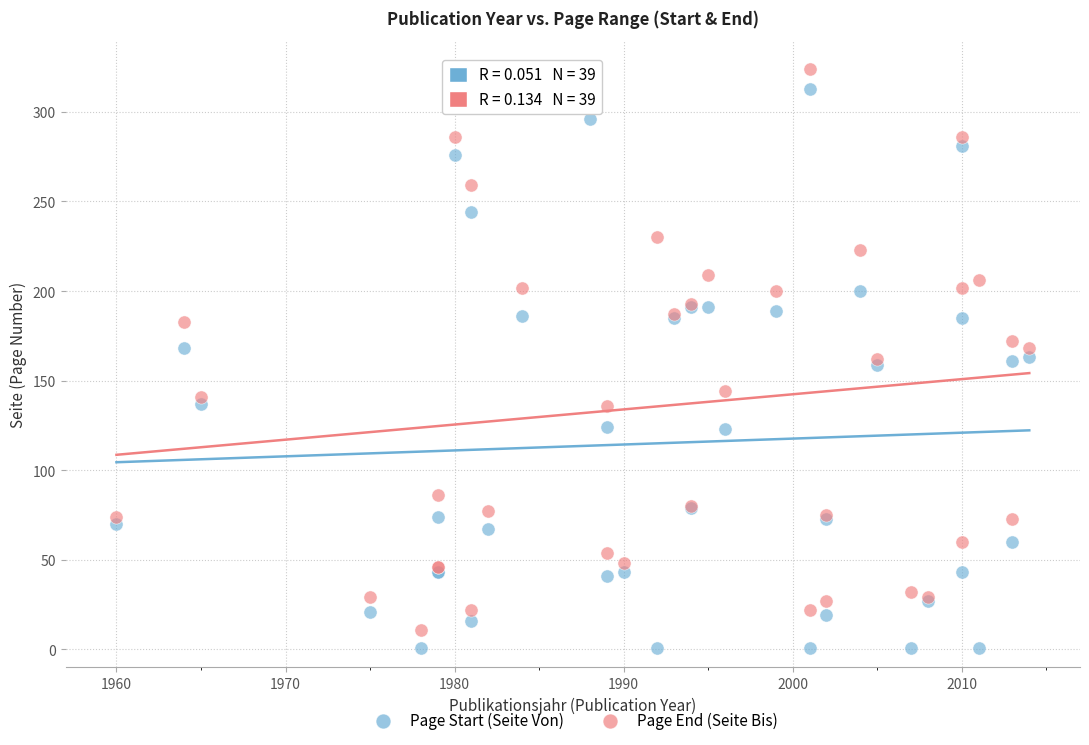

What is the X range (max minus min) for the scatter plot?

54